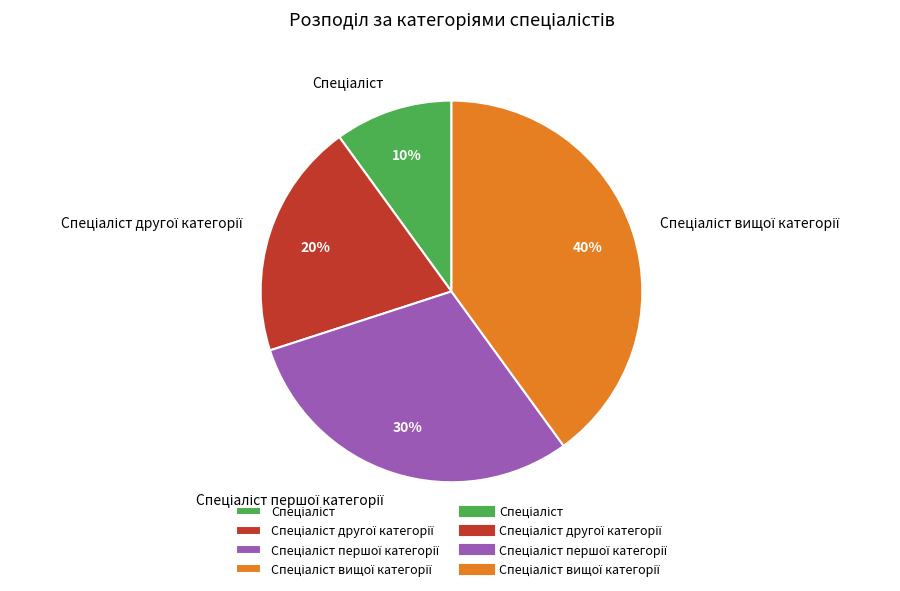

To the nearest percent, what is the average slice percentage?

25%